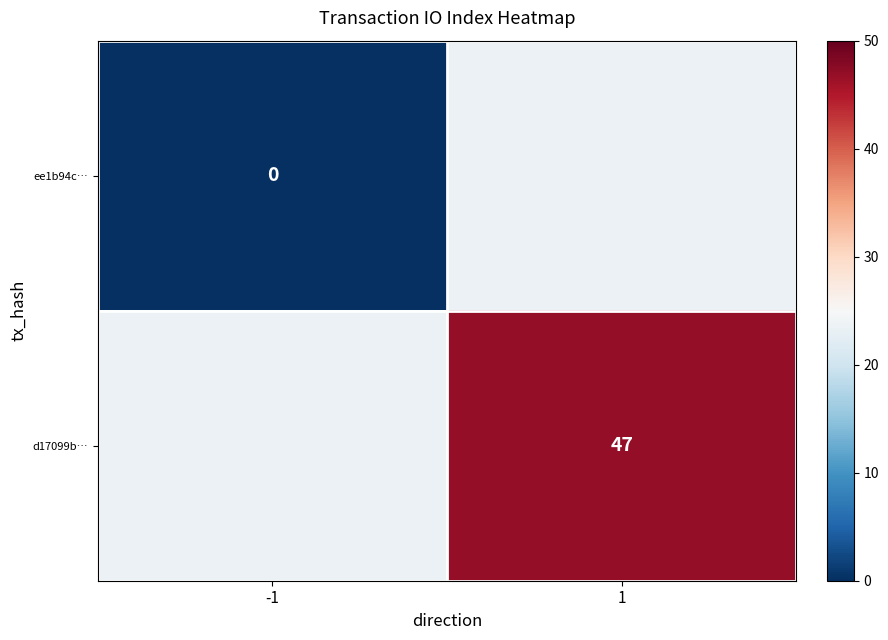

The value of d17099b… at 1 is 13.1. True or false?

False